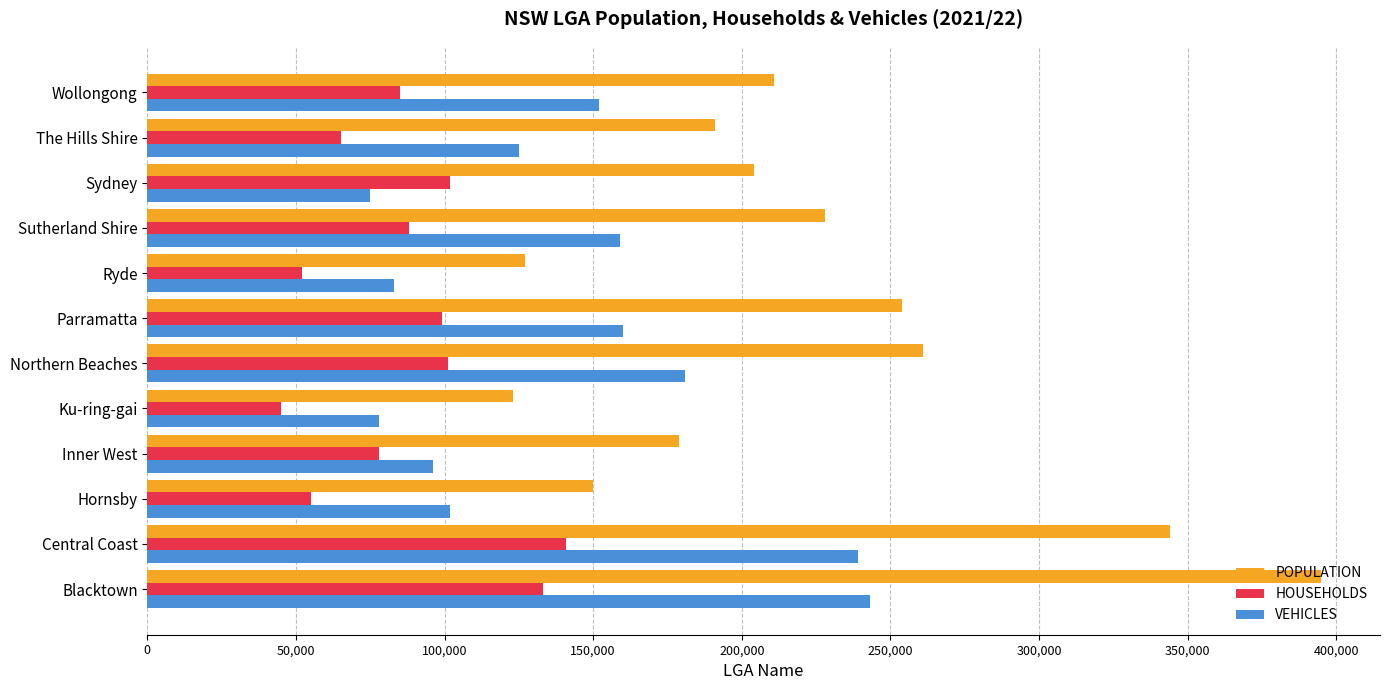

The value of POPULATION at The Hills Shire is 191000. True or false?

True